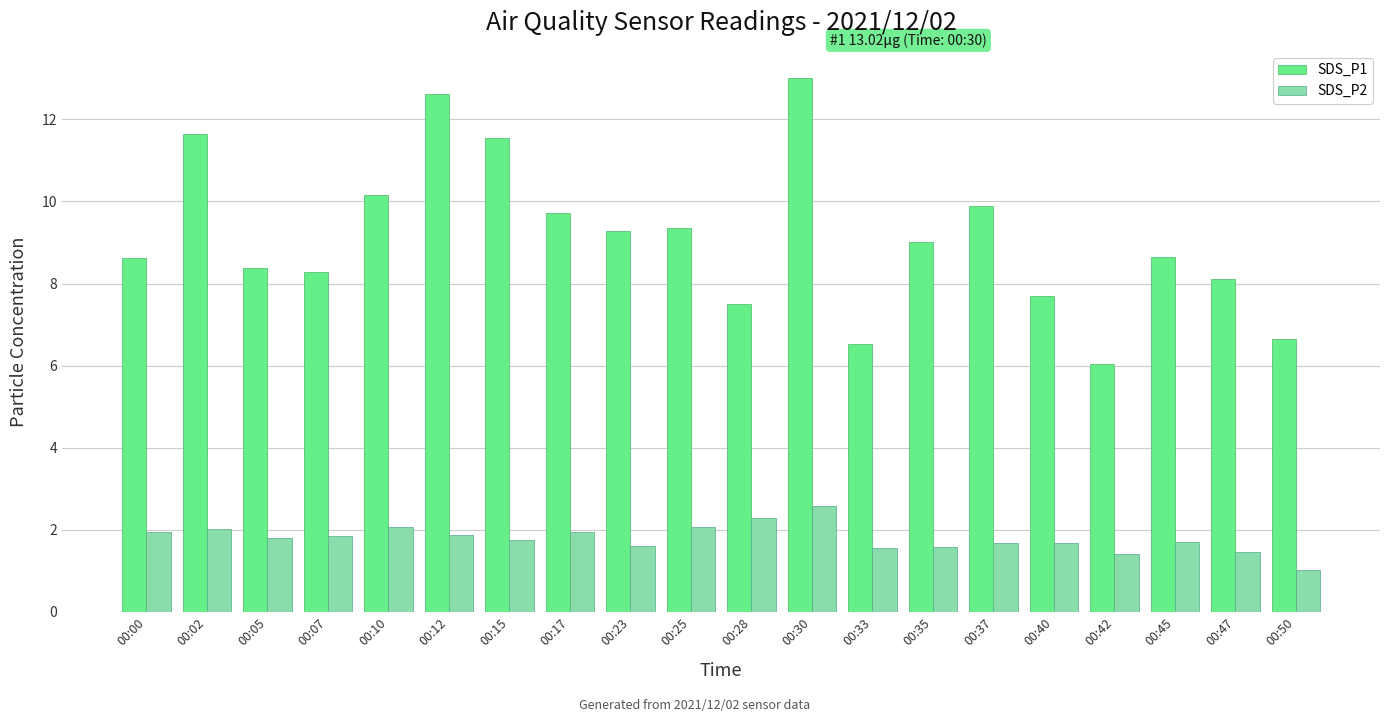

At how many categories does at least one series exceed 7?

17